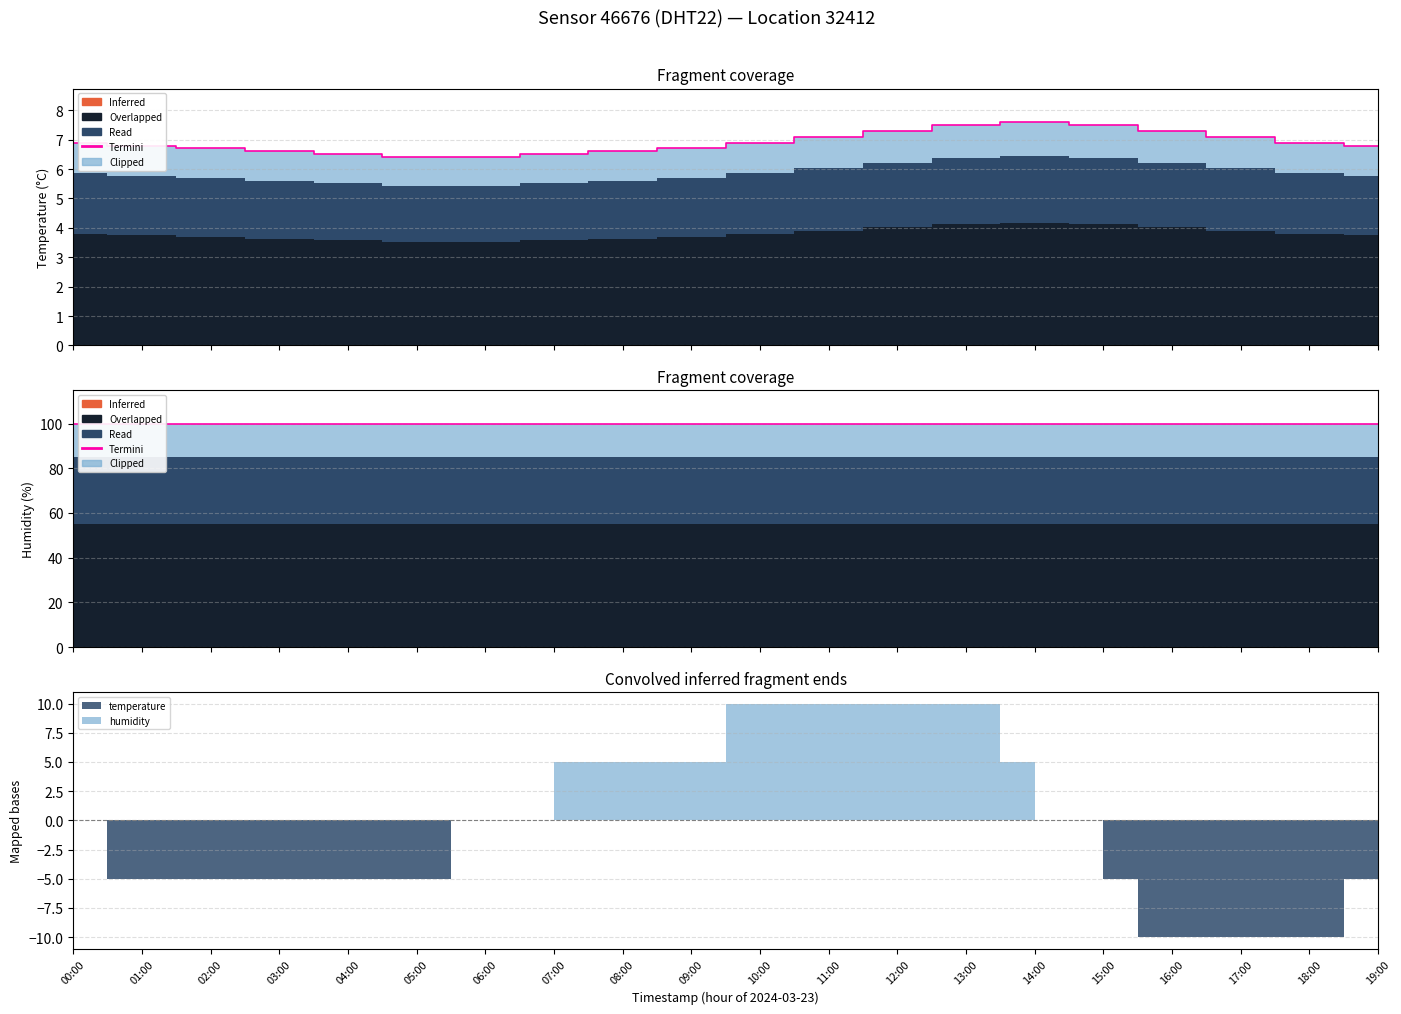

What is the value of the 18th point from the left?

7.1